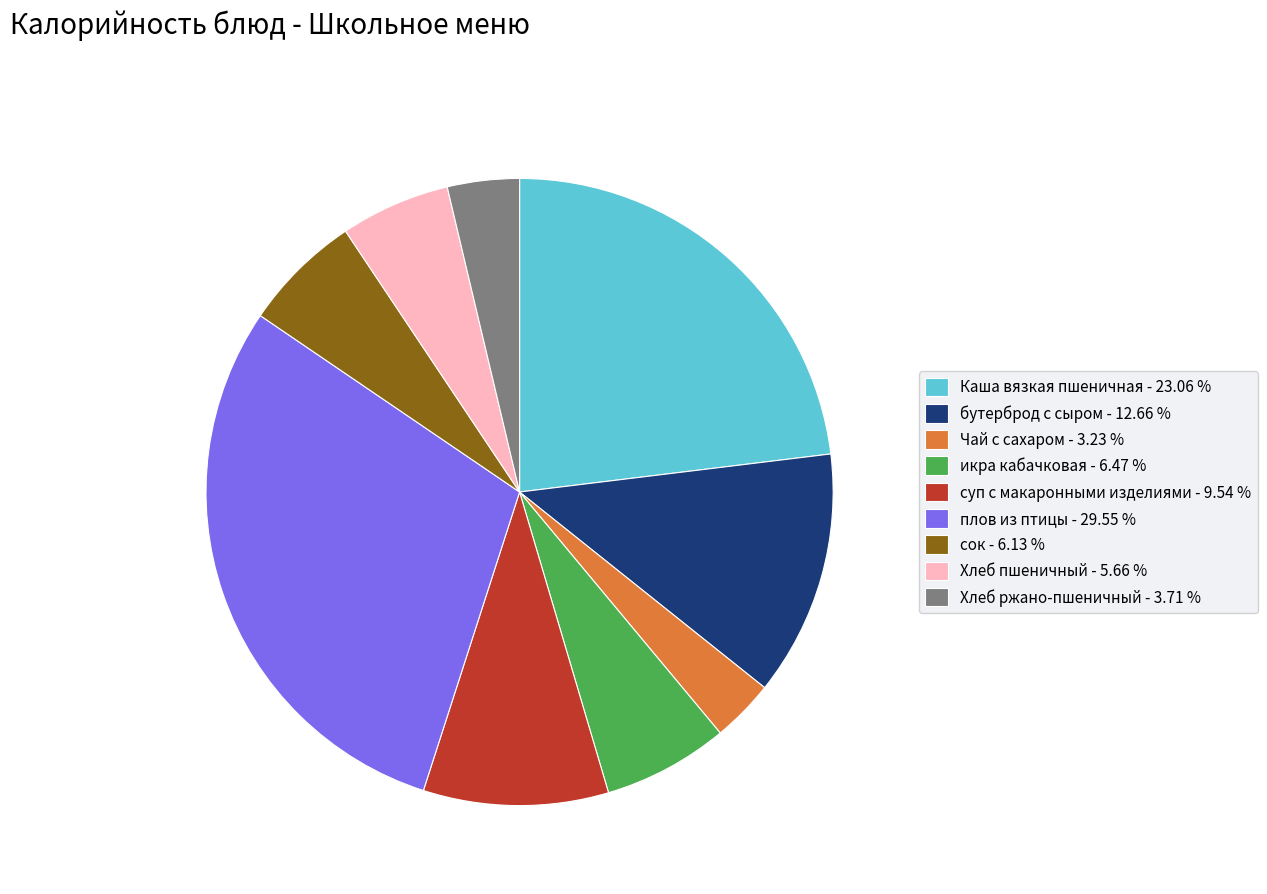

The Чай с сахаром slice represents 3% of the pie. True or false?

True